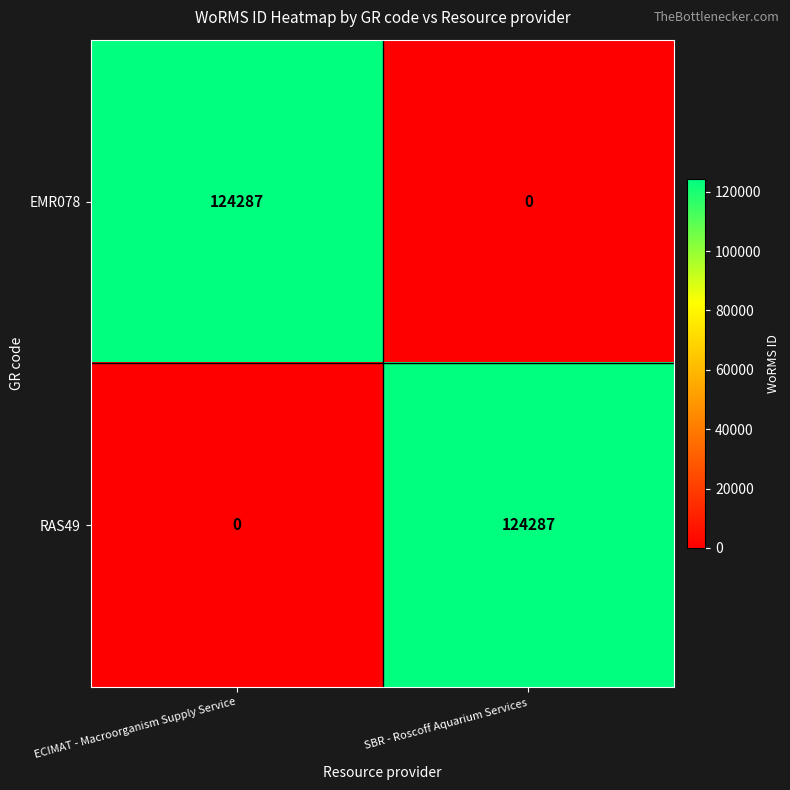

At ECIMAT - Macroorganism Supply Service, list the series in order from largest to smallest.

EMR078, RAS49